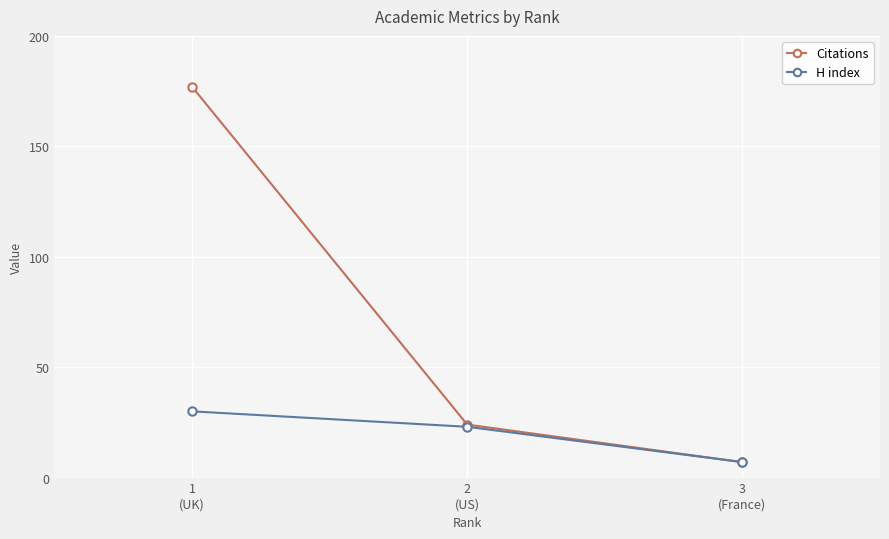

What is the highest value of the Citations series?

177